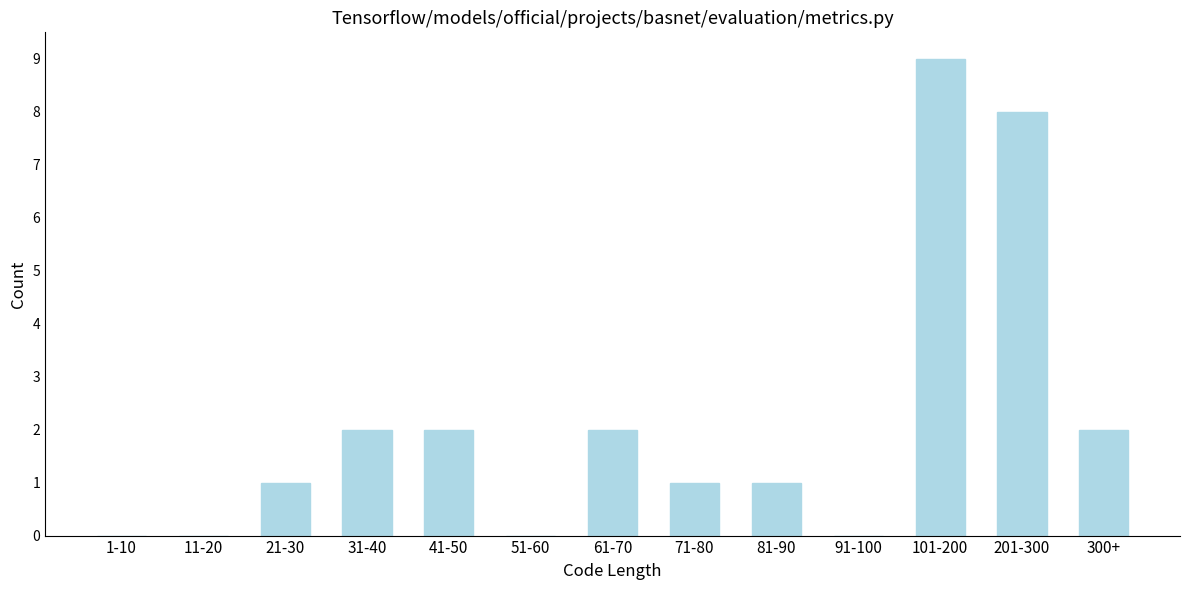

Reading right to left, extract all data points from this chart.

300+=2	201-300=8	101-200=9	91-100=0	81-90=1	71-80=1	61-70=2	51-60=0	41-50=2	31-40=2	21-30=1	11-20=0	1-10=0